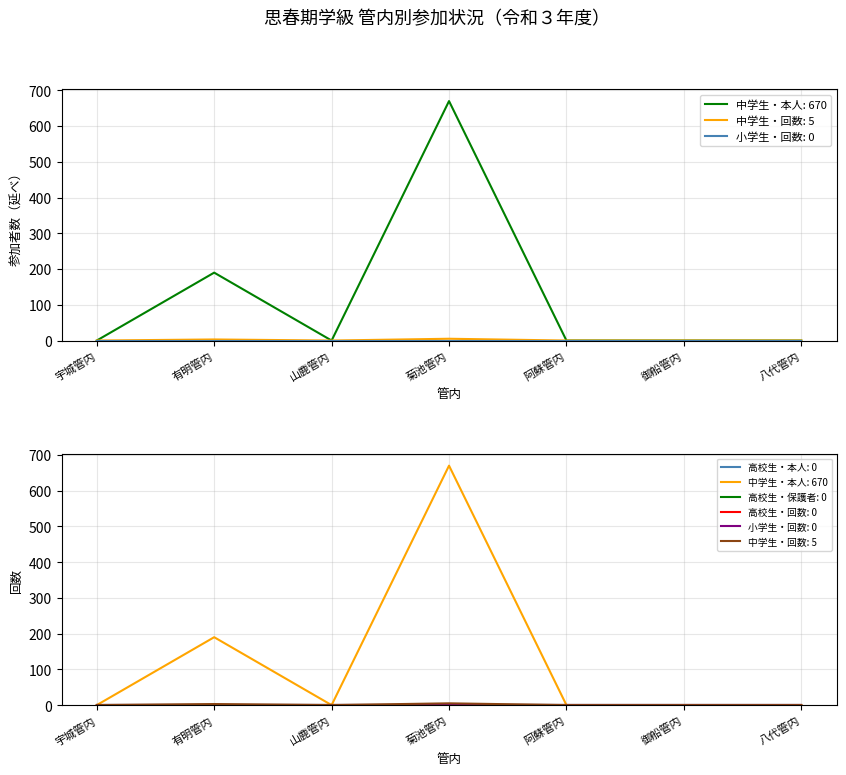

Does the chart have visible grid lines?

Yes